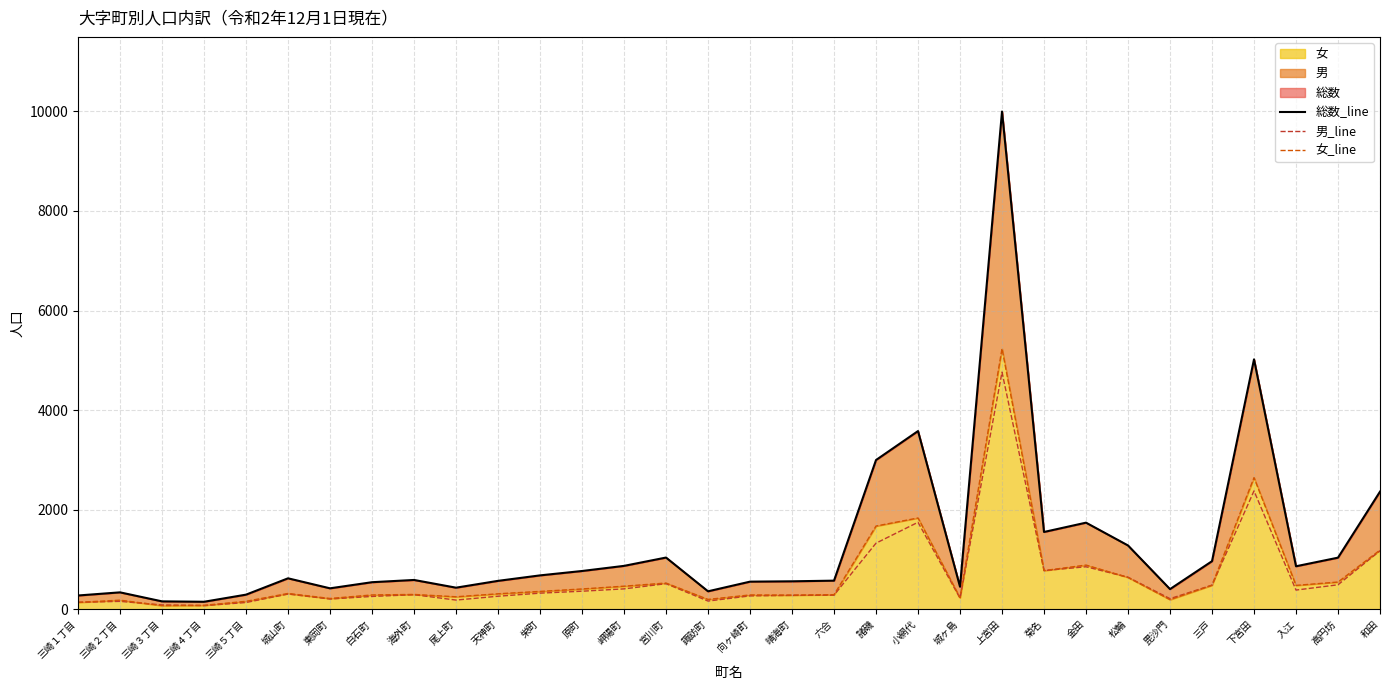

Which has a higher value, 毘沙門 or 三崎５丁目?

毘沙門